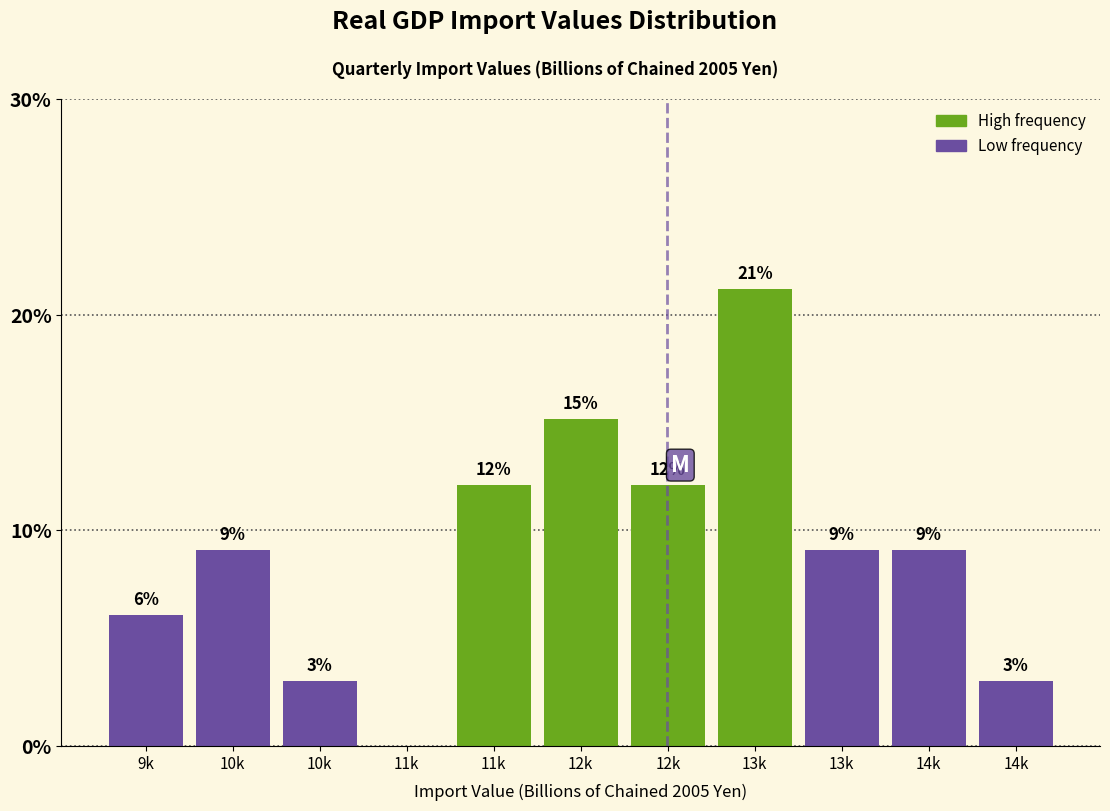

Are the bars horizontal?

No